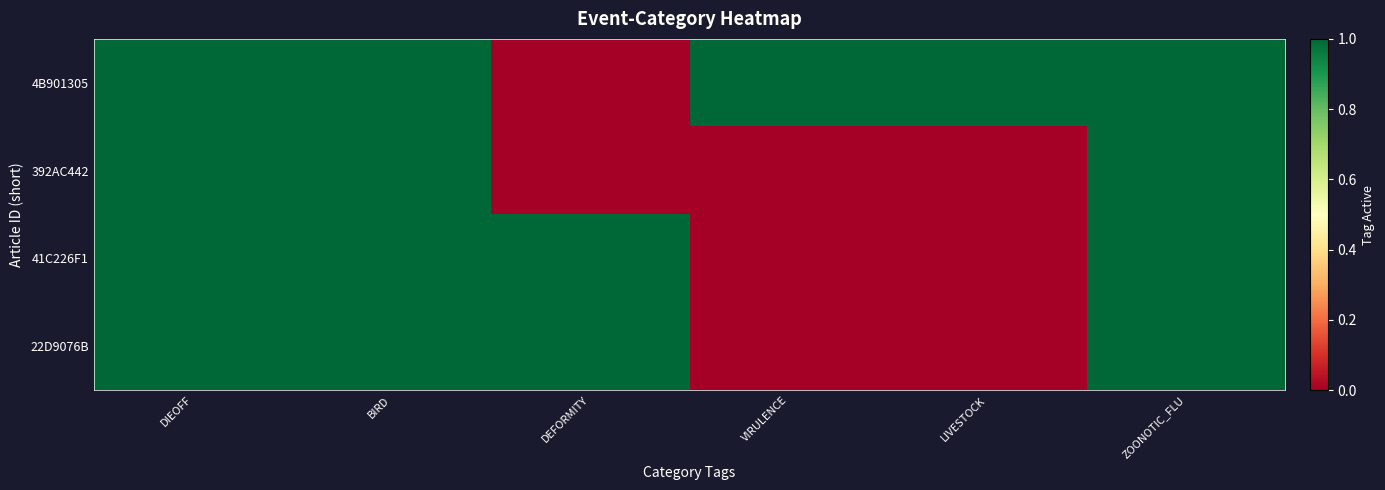

Reading right to left, list all the values displayed in this chart.

4B901305: ZOONOTIC_FLU=1	LIVESTOCK=1	VIRULENCE=1	DEFORMITY=0	BIRD=1	DIEOFF=1
392AC442: ZOONOTIC_FLU=1	LIVESTOCK=0	VIRULENCE=0	DEFORMITY=0	BIRD=1	DIEOFF=1
41C226F1: ZOONOTIC_FLU=1	LIVESTOCK=0	VIRULENCE=0	DEFORMITY=1	BIRD=1	DIEOFF=1
22D9076B: ZOONOTIC_FLU=1	LIVESTOCK=0	VIRULENCE=0	DEFORMITY=1	BIRD=1	DIEOFF=1